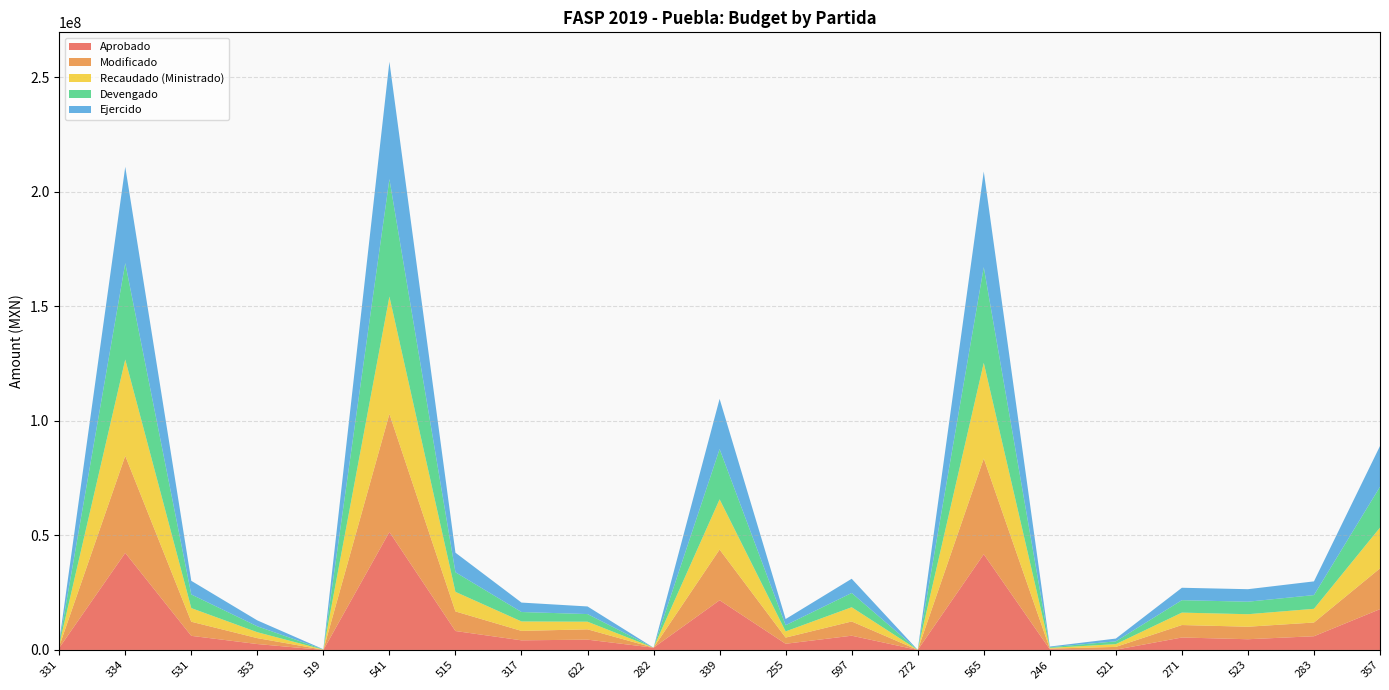

Reading right to left, extract all data points from this chart.

Aprobado: 357=17811210.3	283=5989569.8	523=4680000.0	271=5440000.0	521=113994.0	246=300000.0	565=41797730.2	272=7500.0	597=6218082.5	255=2699847.8	339=21707040.0	282=1000000.0	622=4500000.0	317=4200000.0	515=8267672.7	541=51529727.1	519=0.0	353=2580837.5	531=6160500.0	334=42379618.1	331=900000.0
Modificado: 357=17811210.3	283=5989569.8	523=5462200.0	271=5440000.0	521=1213994.0	246=300000.0	565=41797730.2	272=7500.0	597=6218082.5	255=2699847.8	339=22135080.0	282=0.0	622=4500000.0	317=4121410.5	515=8549995.2	541=51529727.1	519=78589.5	353=2580837.5	531=6160500.0	334=42379618.1	331=680000.0
Recaudado (Ministrado): 357=17811036.6	283=5988268.0	523=5462199.5	271=5424876.3	521=1213993.7	246=296501.5	565=41773159.9	272=7498.2	597=6218082.2	255=2699843.6	339=21933360.0	282=0.0	622=3331380.1	317=4121410.5	515=8549992.8	541=51263763.0	519=78124.8	353=2580812.0	531=5953232.2	334=42068803.3	331=680000.0
Devengado: 357=17811036.6	283=5988268.0	523=5462199.5	271=5424876.3	521=1213993.7	246=296501.5	565=41773159.9	272=7498.2	597=6218082.2	255=2699843.6	339=21933360.0	282=0.0	622=3331380.1	317=4121410.5	515=8549992.8	541=51263763.0	519=78124.8	353=2580812.0	531=5953232.2	334=42068803.3	331=680000.0
Ejercido: 357=17811036.6	283=5988268.0	523=5462199.5	271=5424876.3	521=1213993.7	246=296501.5	565=41773159.9	272=7498.2	597=6218082.2	255=2699843.6	339=21933360.0	282=0.0	622=3331380.1	317=4121410.5	515=8549992.8	541=51263763.0	519=78124.8	353=2580812.0	531=5953232.2	334=42068803.3	331=680000.0